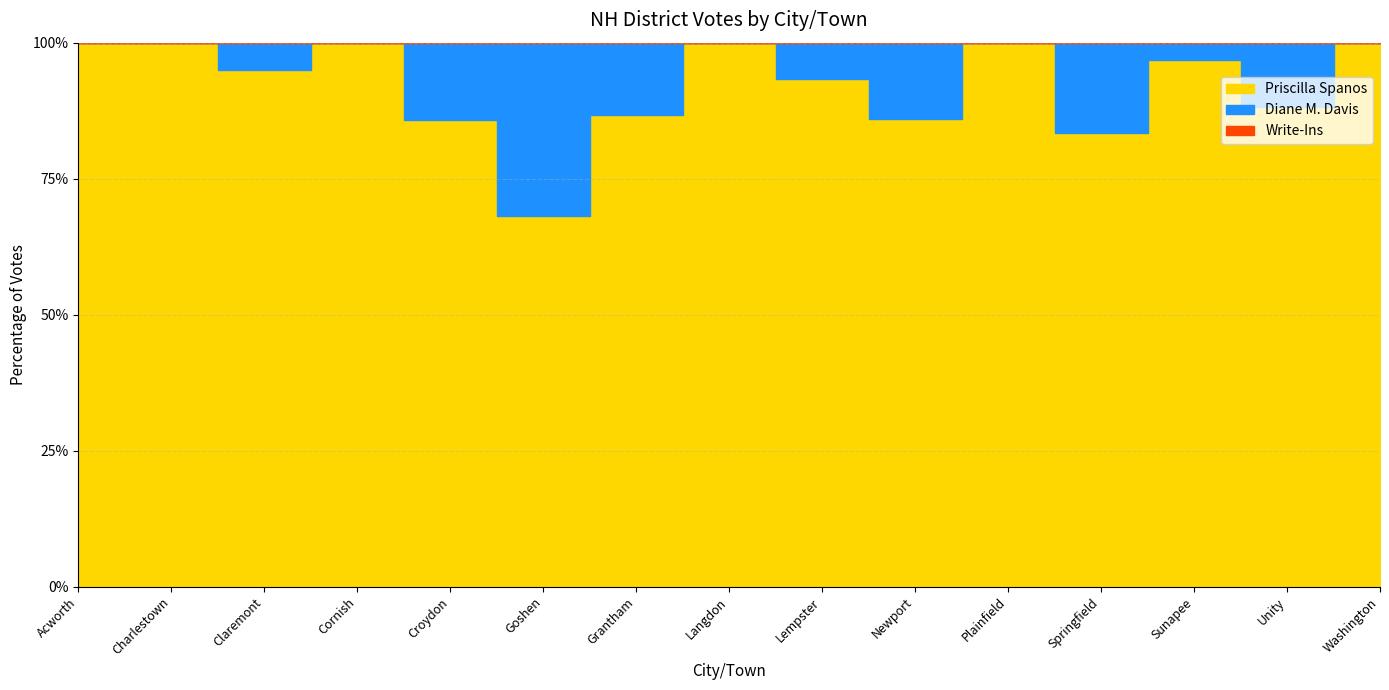

Between Croydon and Langdon, which series saw the biggest shift?

Priscilla Spanos